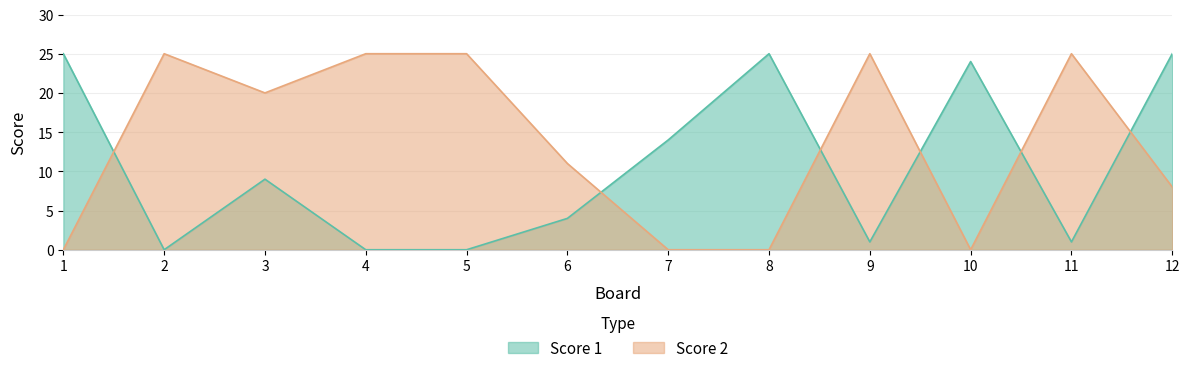

What is the difference between the highest and lowest values at 12?

17